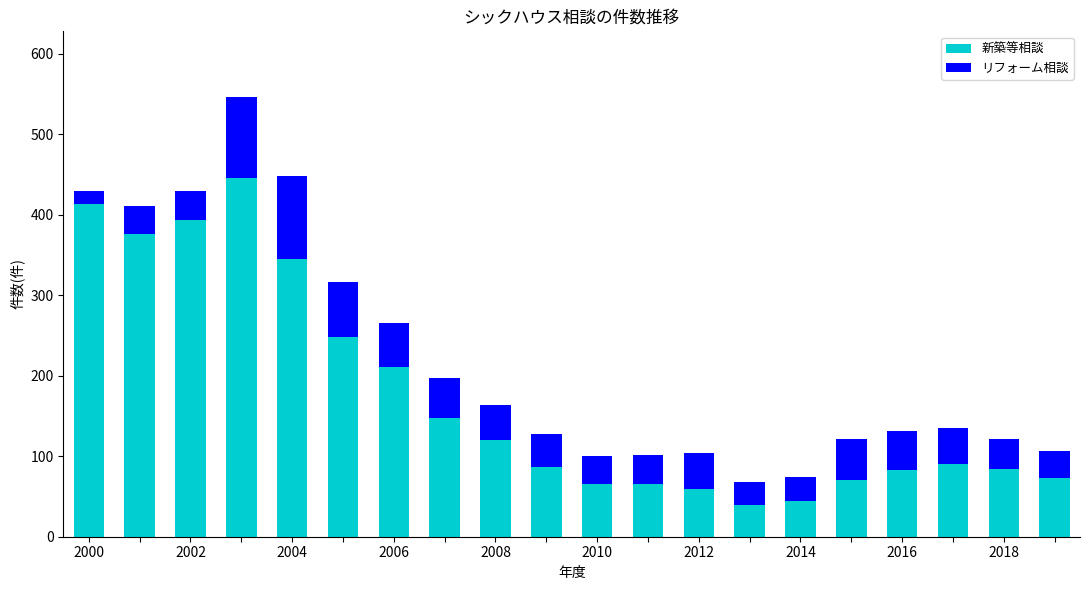

How many bars are there in total?

20